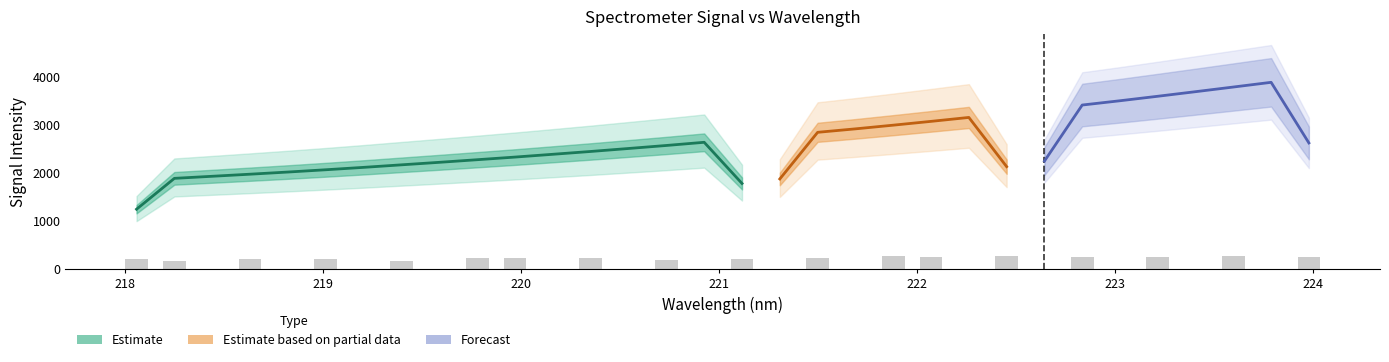

What is the sum of all x values?

7072.7